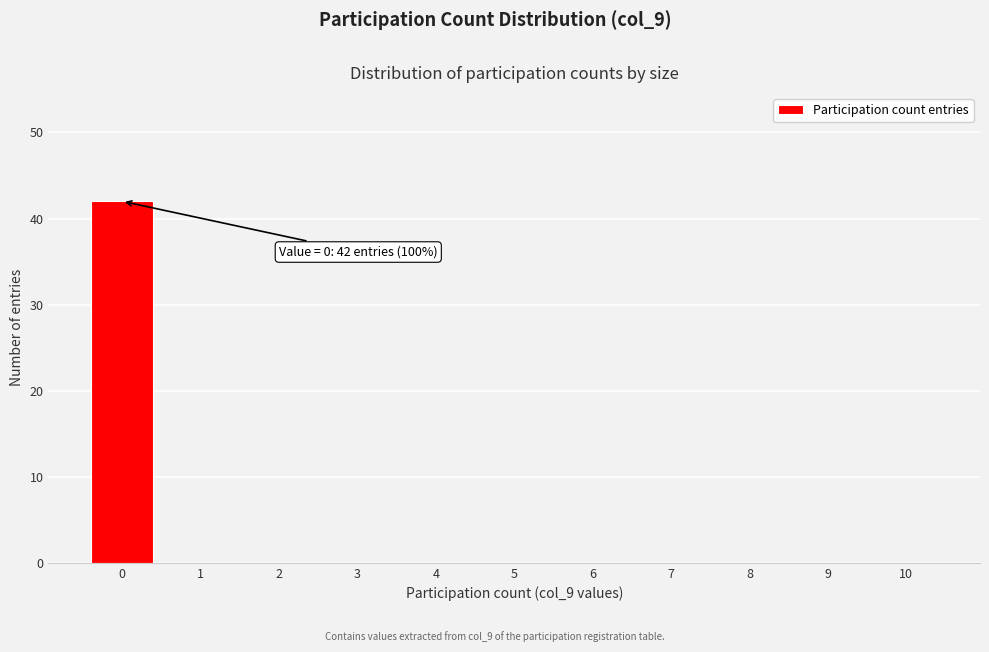

Which range on the x-axis has the tallest bar?

-0.5 to 0.5